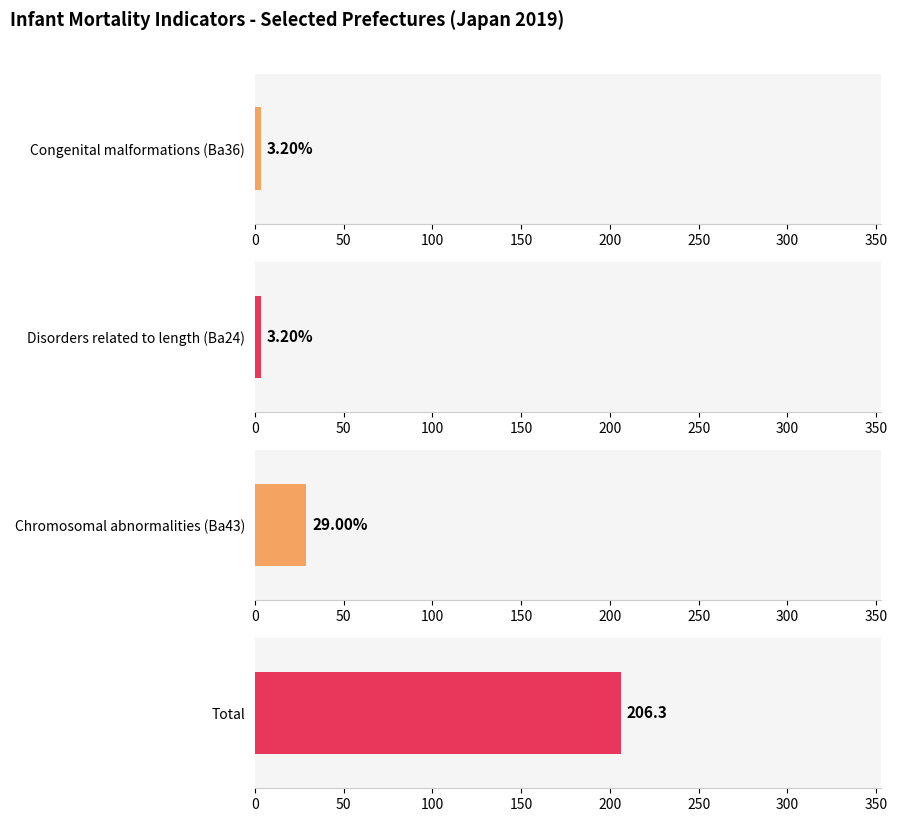

Rank the series by their maximum value, from highest to lowest.

Total, Chromosomal abnormalities (Ba43), Disorders related to length (Ba24), Congenital malformations of nervous system (Ba36)